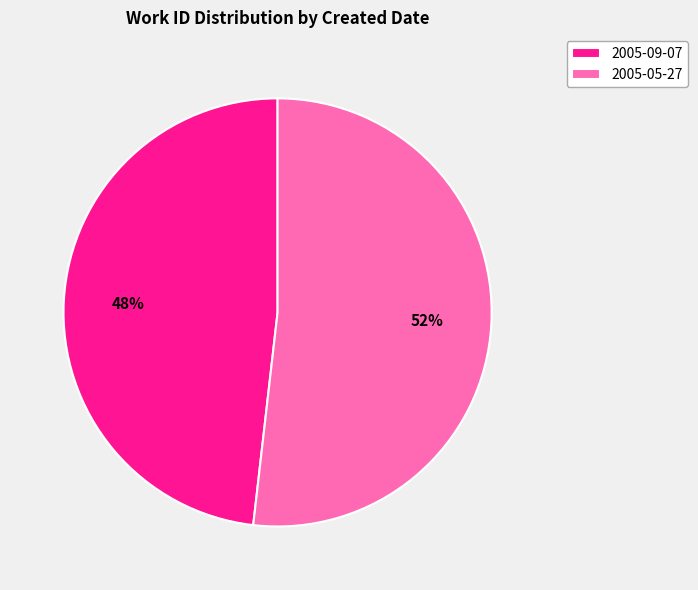

Approximately how many times larger is the value at 2005-09-07 compared to 2005-05-27?

0.9